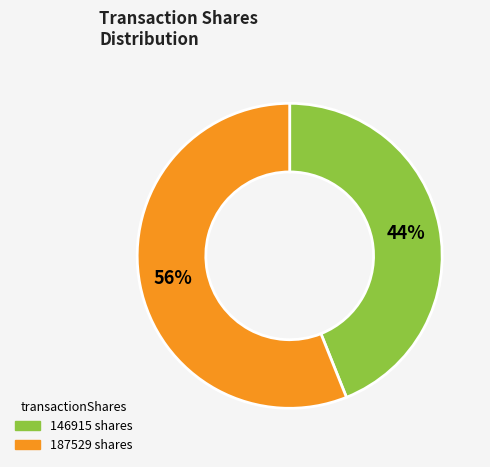

What is the largest slice in the pie chart?

187529